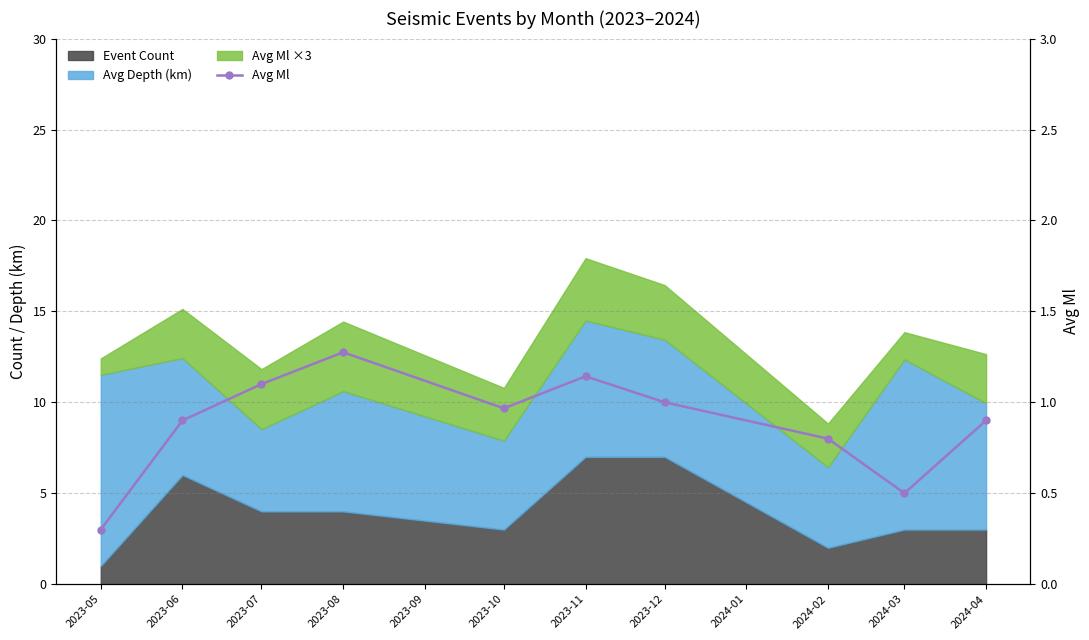

Reading left to right, list all the values displayed in this chart.

0.3	0.9	1.1	1.3	1.0	1.1	1.0	0.8	0.5	0.9